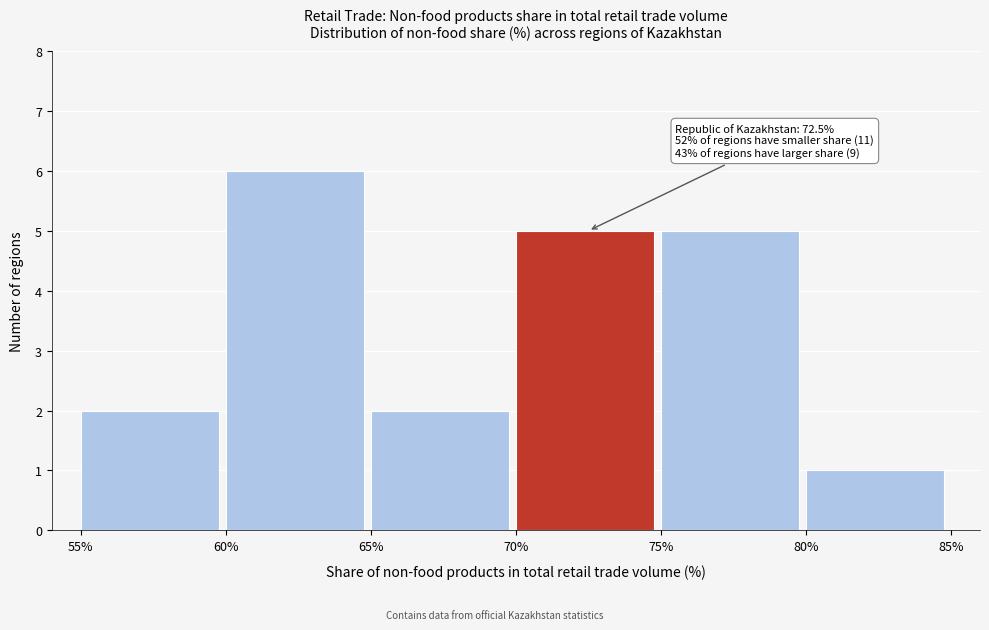

Over which range of the x-axis is the bar tallest?

60% to 65%